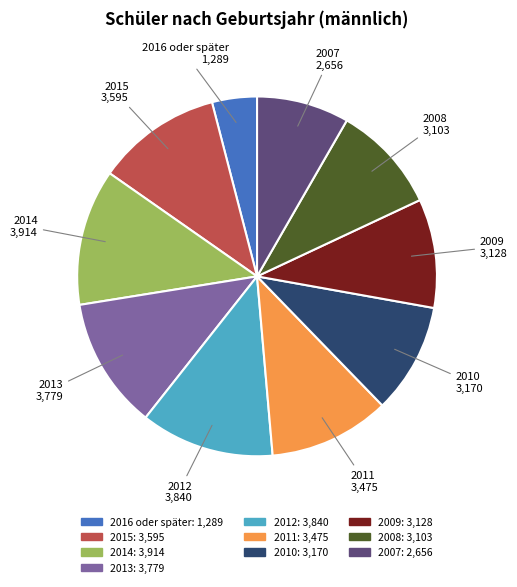

Do 2008 and 2015 together represent more than half of the pie?

No